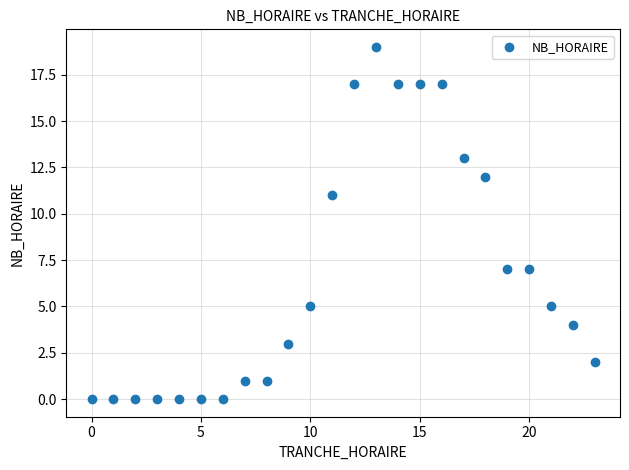

What is the range of X values (max minus min)?

23